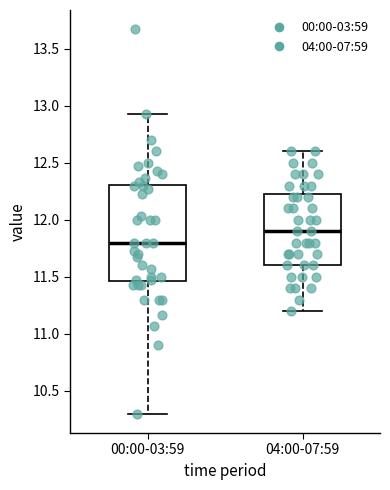

Comparing the boxes themselves (not the whiskers), which one is the tallest?

00:00-03:59